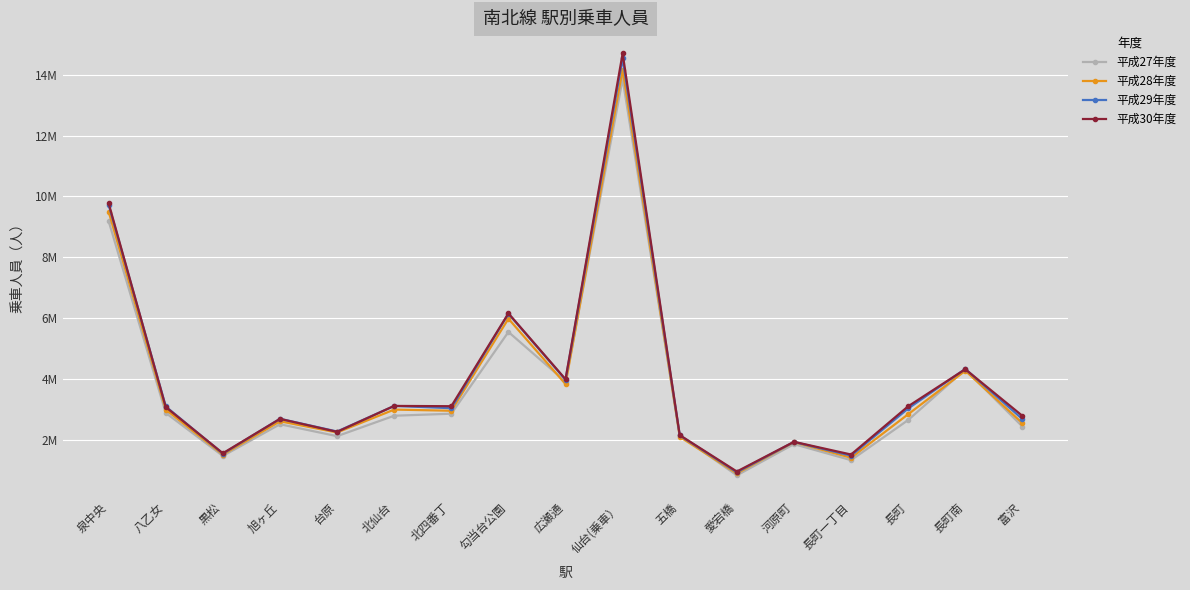

Is this an area chart (filled region under the line)?

No